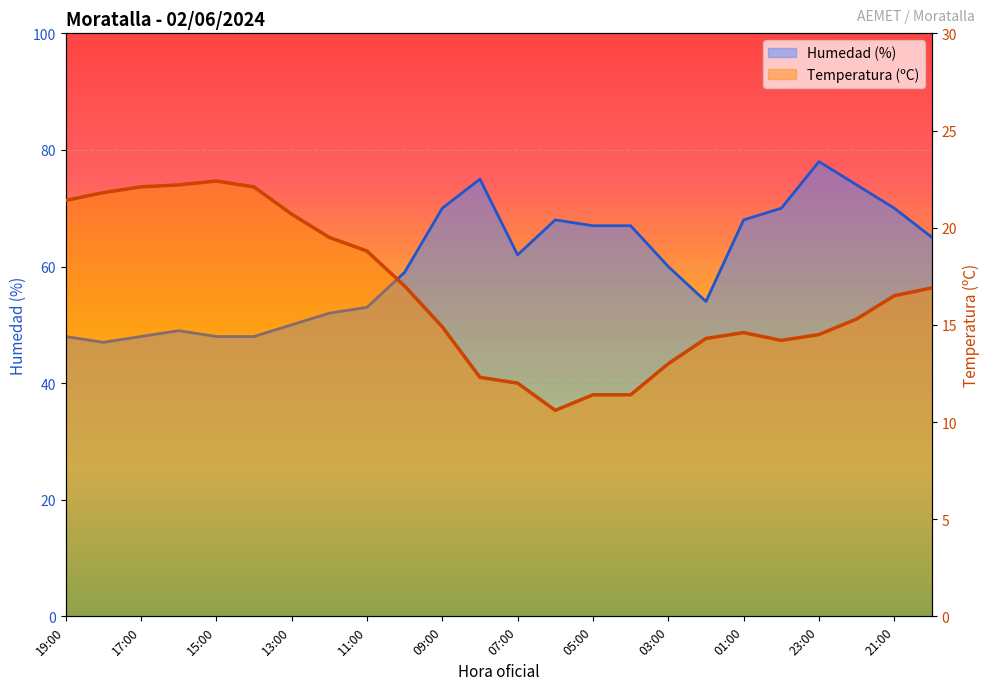

List the series in order of their overall mean, lowest first.

Temperatura (ºC), Humedad (%)